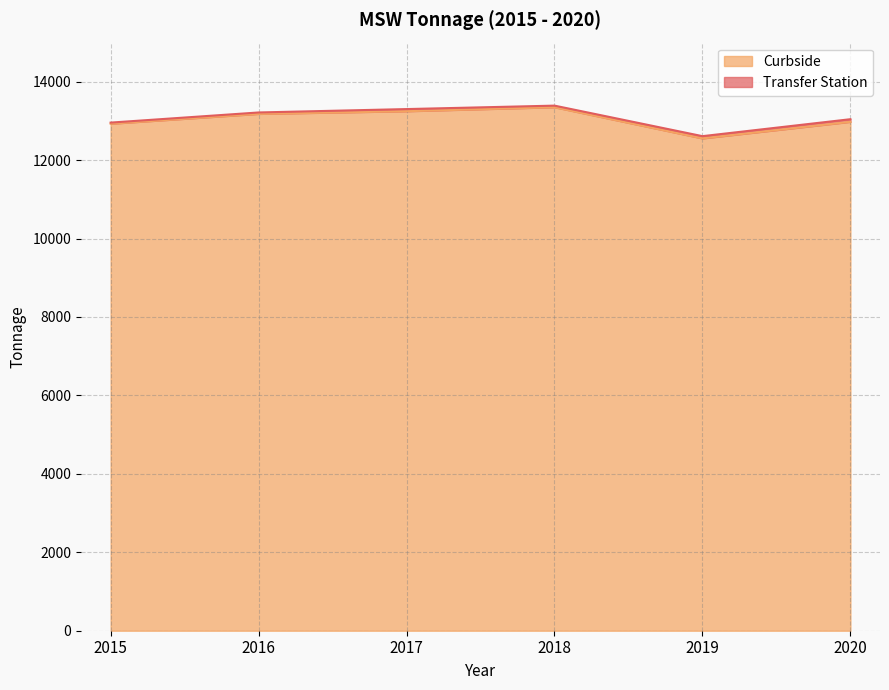

Reading left to right, list all the values displayed in this chart.

2015=12926.8	2016=13178.1	2017=13245.6	2018=13347.7	2019=12552.5	2020=12975.6